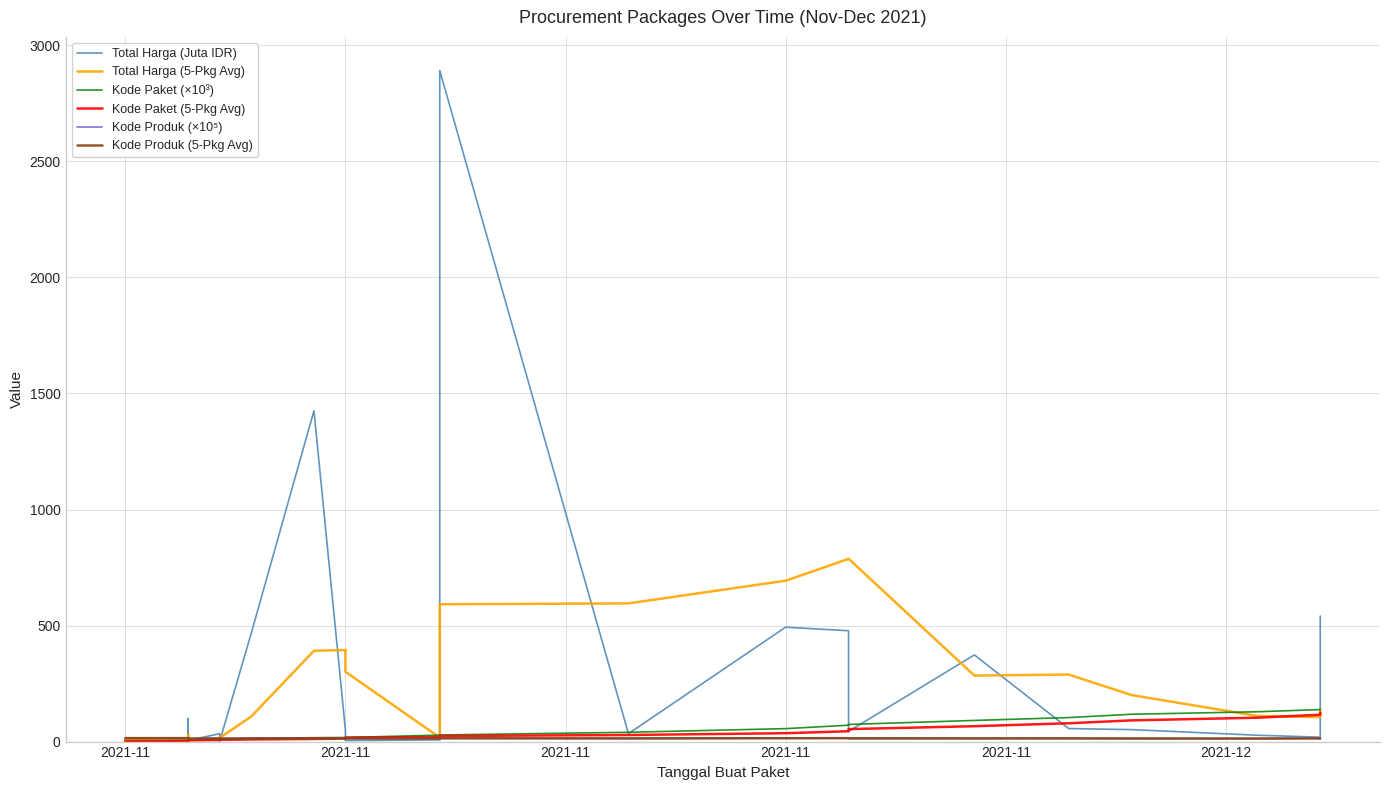

What are all the series names shown in the legend?

Total Harga (Juta IDR), Total Harga (5-Pkg Avg), Kode Paket (×10³), Kode Paket (5-Pkg Avg), Kode Produk (×10⁵), Kode Produk (5-Pkg Avg)